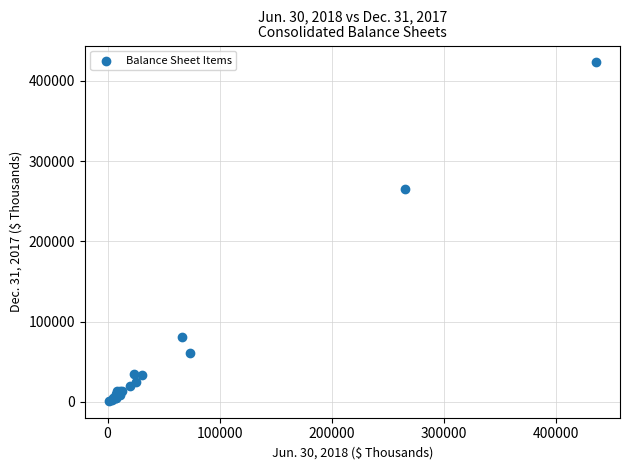

What Y value in the scatter plot is closest to 212229?

264724